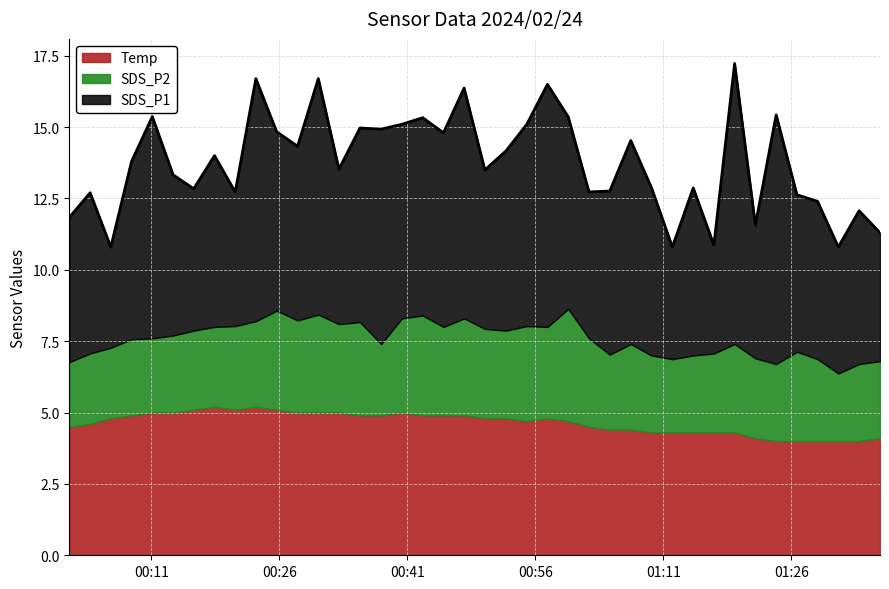

What is the total value across all series at 2024/02/24 00:59:52?

15.4